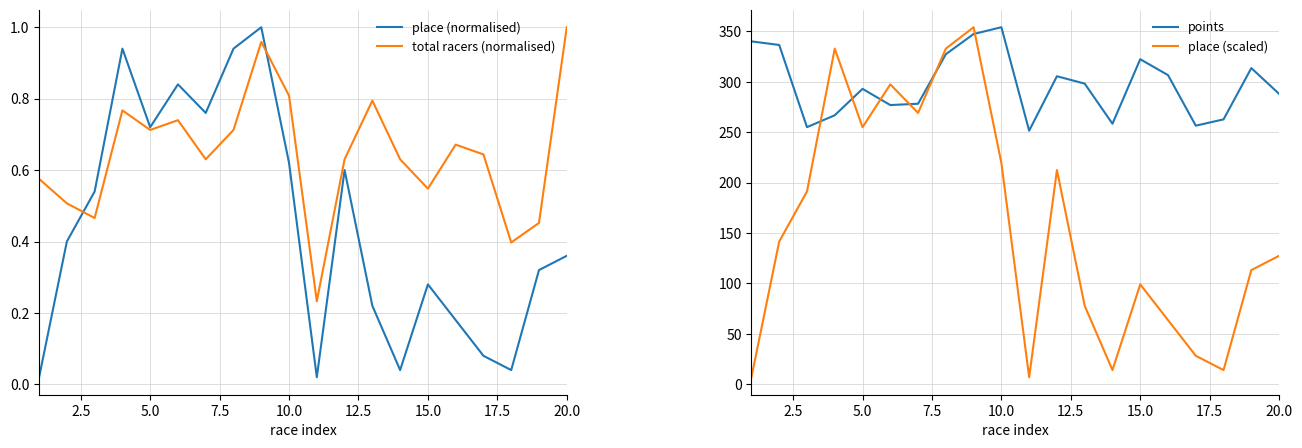

The value of total racers (normalised) at 15.0 is 0.8. True or false?

False